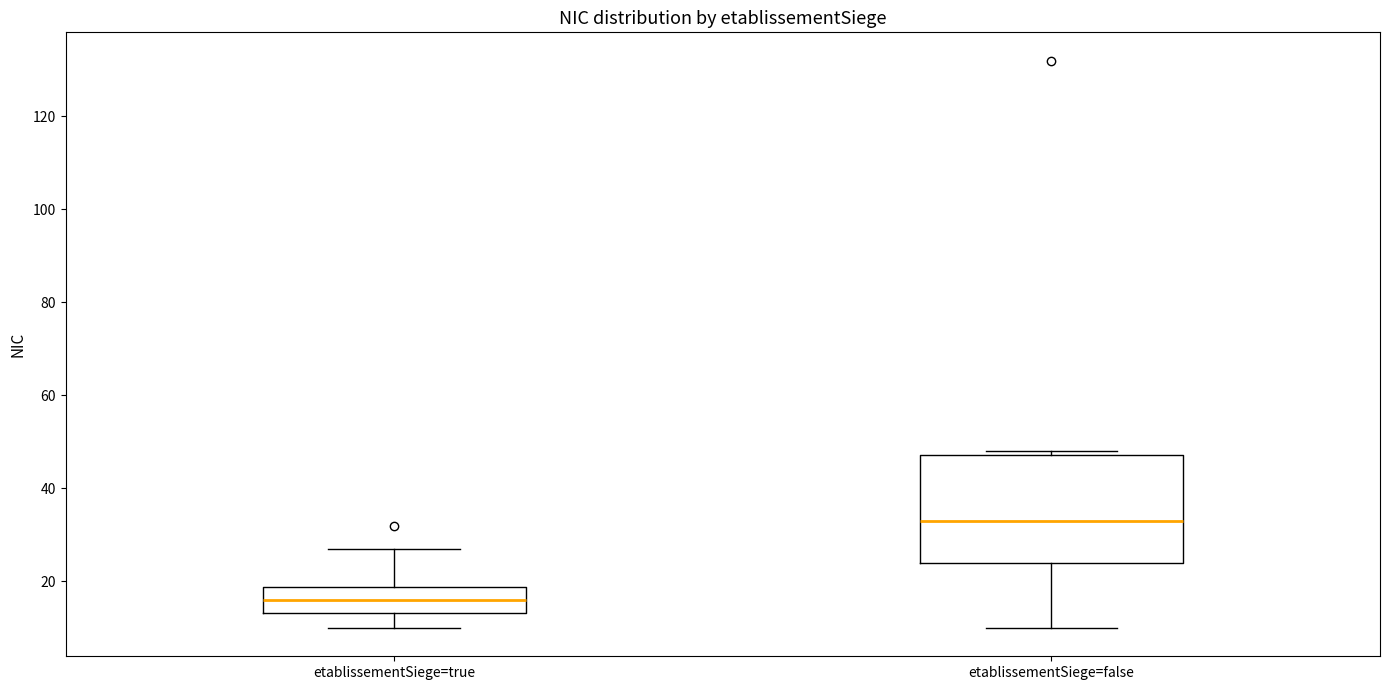

Reading left to right, transcribe this box plot: for each box, give where its median line is, the range the box spans, and where its two whiskers end, as read against the y-axis. The values are not printed on the chart, so give them approximately, as read against the axis.

etablissementSiege=true: median 16, box 14 to 18, whiskers 10 to 28
etablissementSiege=false: median 34, box 24 to 48, whiskers 10 to 48 (just above the box's upper edge)